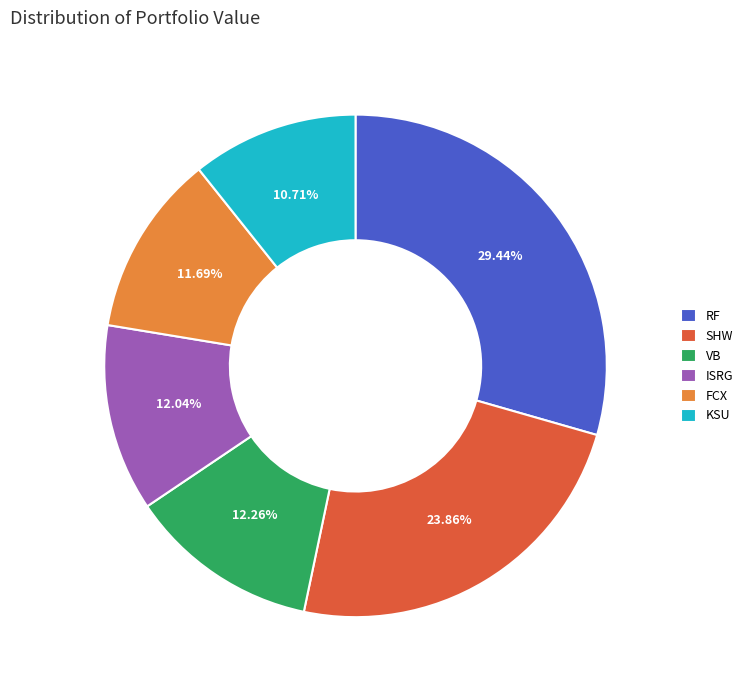

Does FCX account for over 50% of the chart?

No